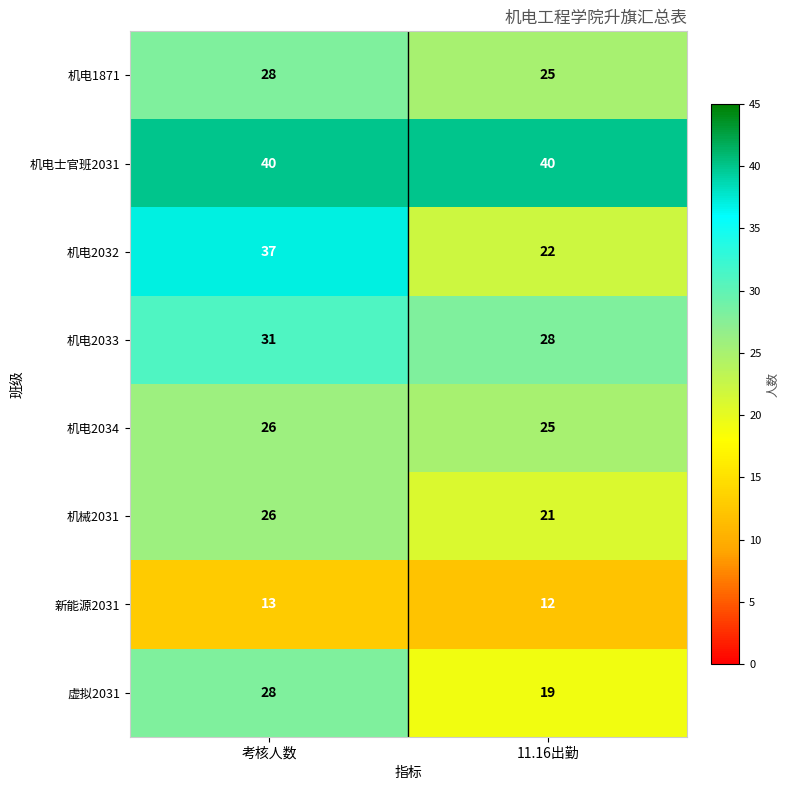

Which series has the largest range (max minus min)?

机电2032